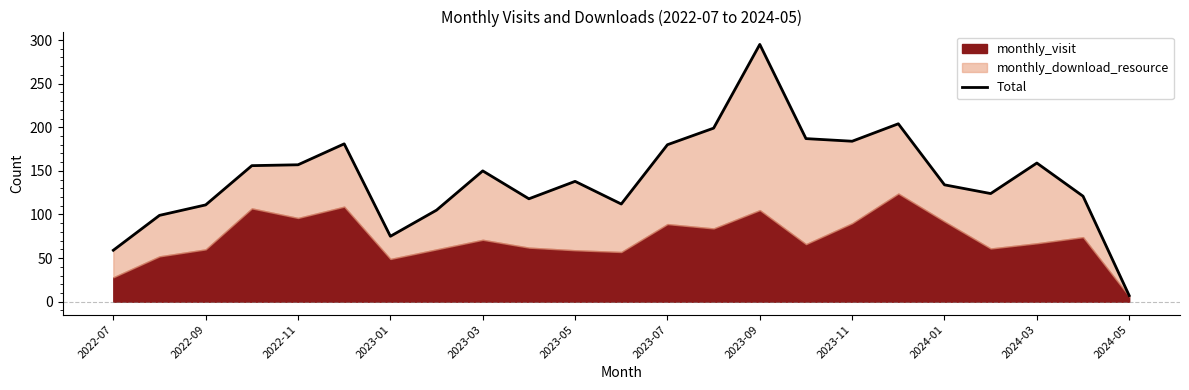

What is the average value?

142